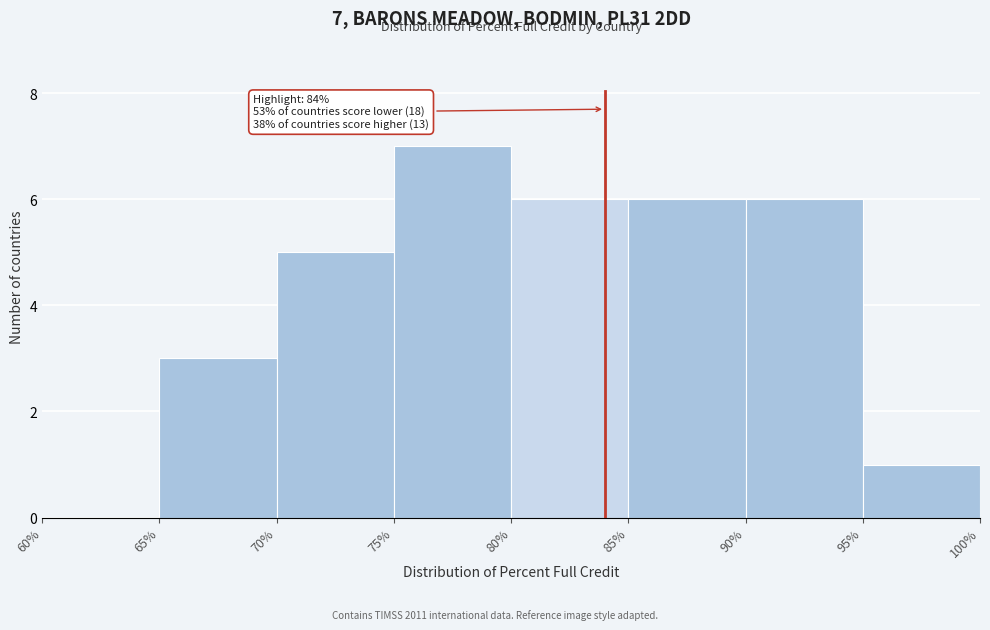

Which range on the x-axis has the tallest bar?

75% to 80%